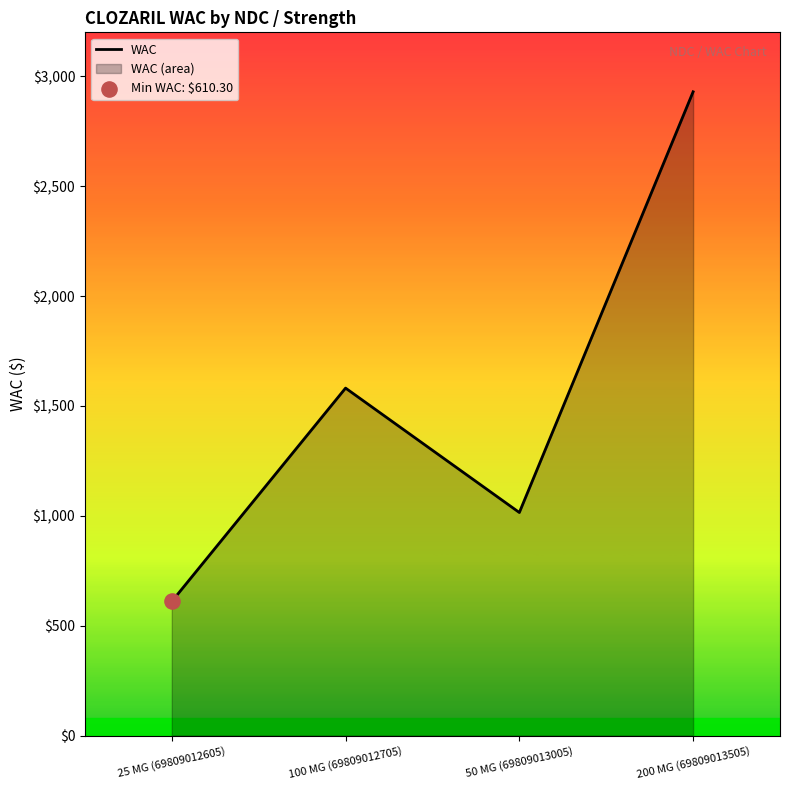

Which has a higher value, 50 MG (69809013005) or 200 MG (69809013505)?

200 MG (69809013505)